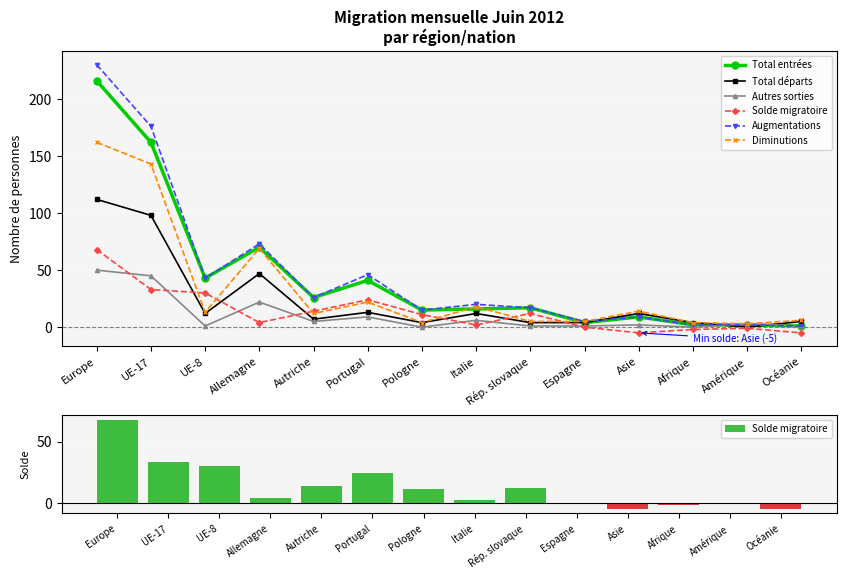

Reading left to right, extract all data points from this chart.

Total entrées: Europe=216	UE-17=162	UE-8=43	Allemagne=70	Autriche=26	Portugal=41	Pologne=15	Italie=16	Rép. slovaque=17	Espagne=4	Asie=9	Afrique=2	Amérique=2	Océanie=1
Total départs: Europe=112	UE-17=98	UE-8=12	Allemagne=47	Autriche=7	Portugal=13	Pologne=4	Italie=12	Rép. slovaque=4	Espagne=4	Asie=12	Afrique=4	Amérique=0	Océanie=5
Autres sorties: Europe=50	UE-17=45	UE-8=1	Allemagne=22	Autriche=5	Portugal=9	Pologne=0	Italie=6	Rép. slovaque=1	Espagne=1	Asie=2	Afrique=0	Amérique=3	Océanie=1
Solde migratoire: Europe=68	UE-17=33	UE-8=30	Allemagne=4	Autriche=14	Portugal=24	Pologne=11	Italie=2	Rép. slovaque=12	Espagne=0	Asie=-5	Afrique=-2	Amérique=-1	Océanie=-5
Augmentations: Europe=230	UE-17=176	UE-8=43	Allemagne=73	Autriche=26	Portugal=46	Pologne=15	Italie=20	Rép. slovaque=17	Espagne=5	Asie=9	Afrique=2	Amérique=2	Océanie=1
Diminutions: Europe=162	UE-17=143	UE-8=13	Allemagne=69	Autriche=12	Portugal=22	Pologne=4	Italie=18	Rép. slovaque=5	Espagne=5	Asie=14	Afrique=4	Amérique=3	Océanie=6